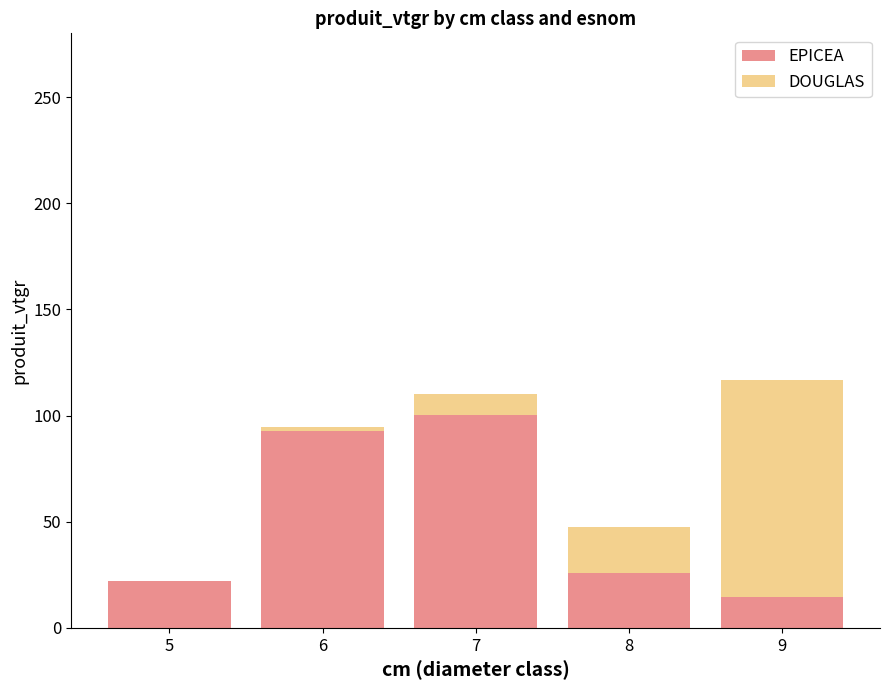

What is the maximum value for EPICEA?

100.4